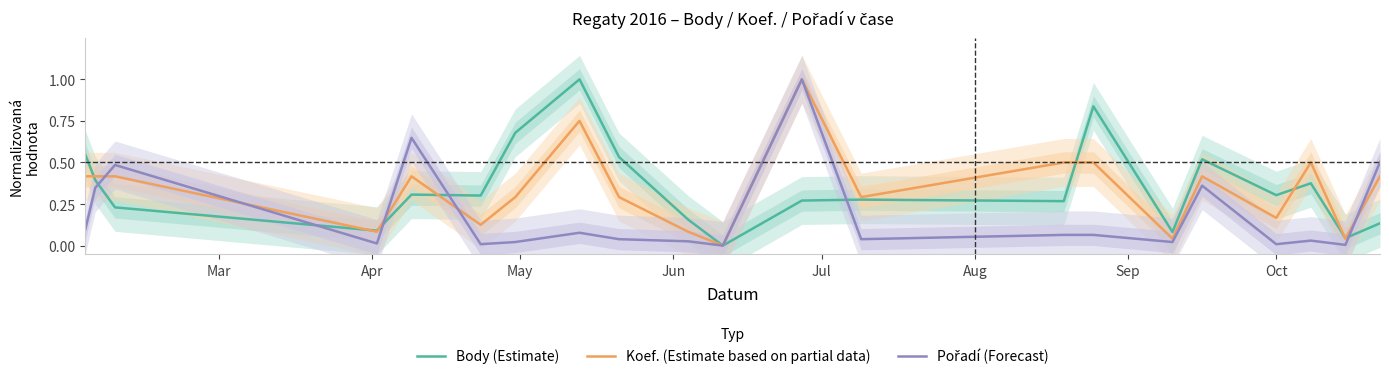

Count the number of categories in the chart.

21